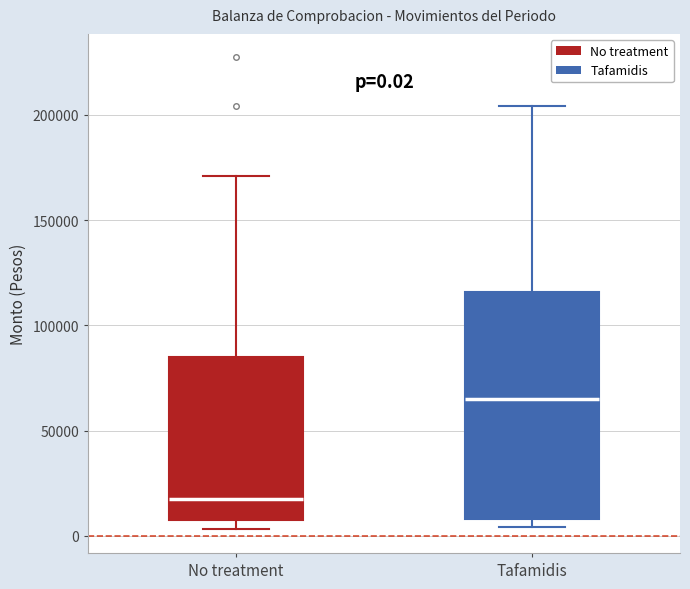

Which box is the tallest, from its lower edge to its upper edge?

Tafamidis